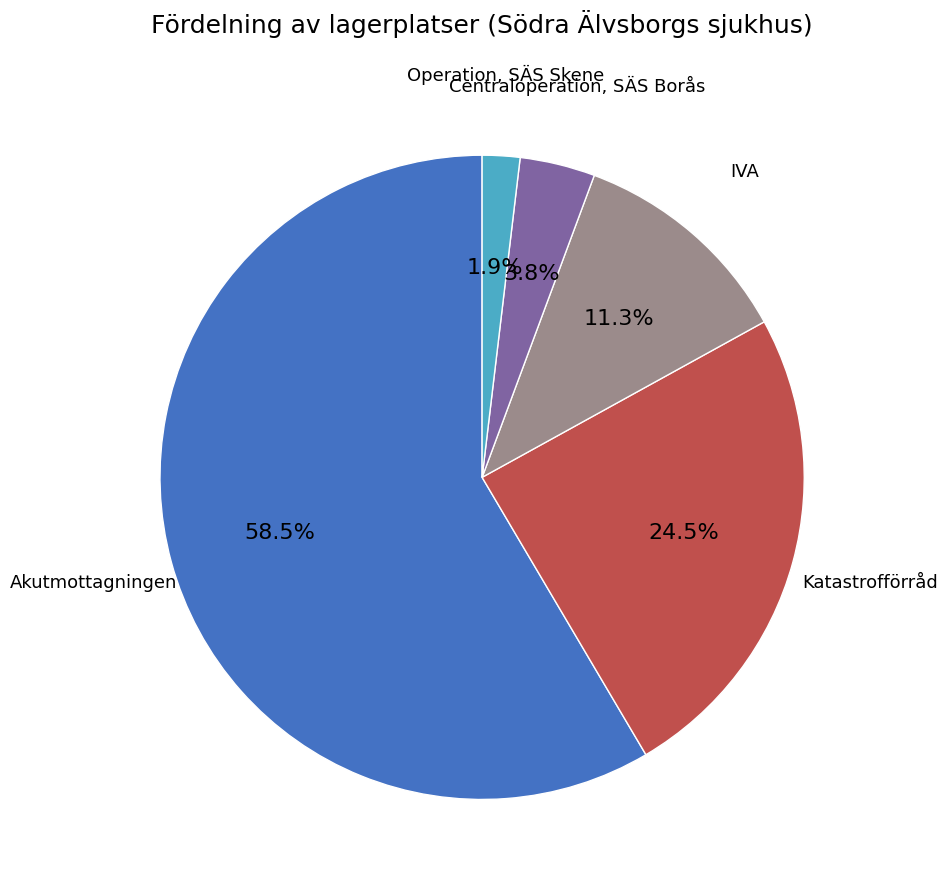

How many slices are in this pie chart?

5